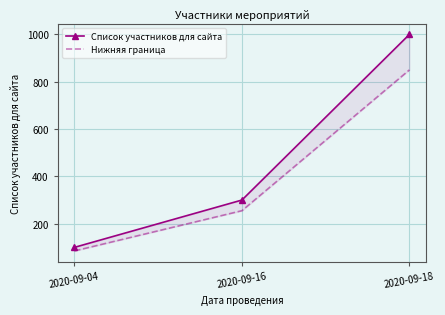

Which series has the largest total across all categories?

Список участников для сайта